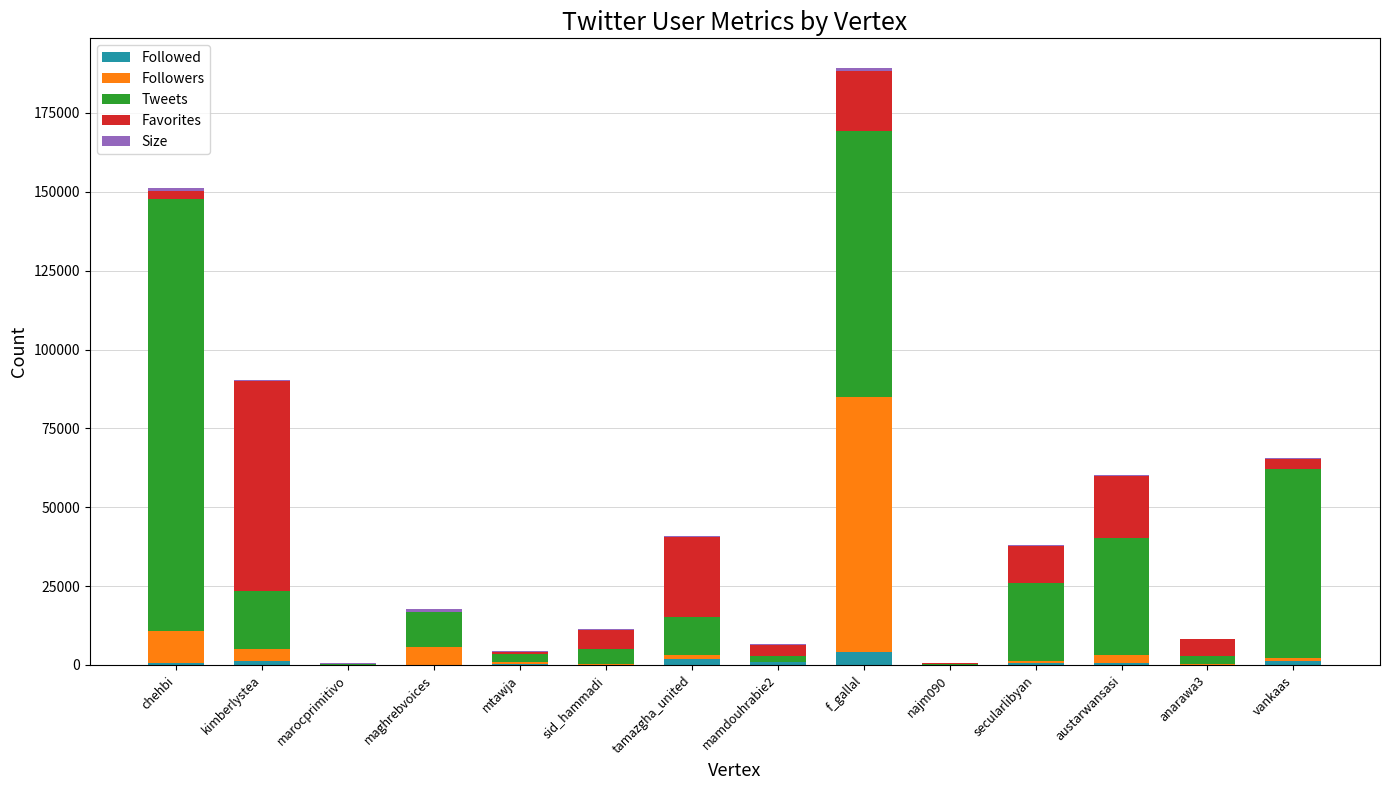

At which category is the sum across all series the highest?

f_gallal